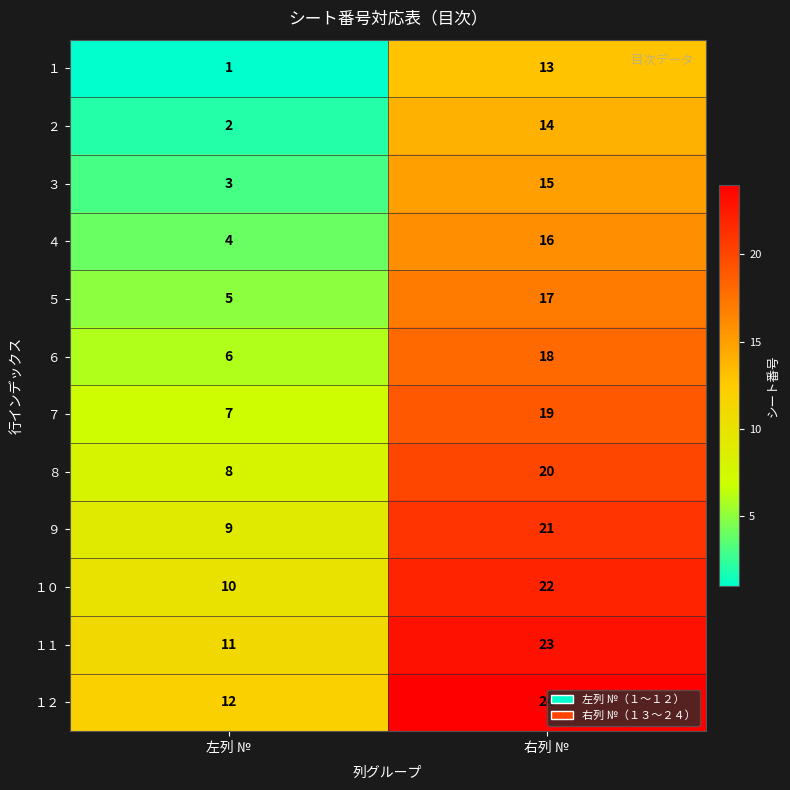

Rank the series at 右列 № from lowest to highest value.

１, ２, ３, ４, ５, ６, ７, ８, ９, １０, １１, １２